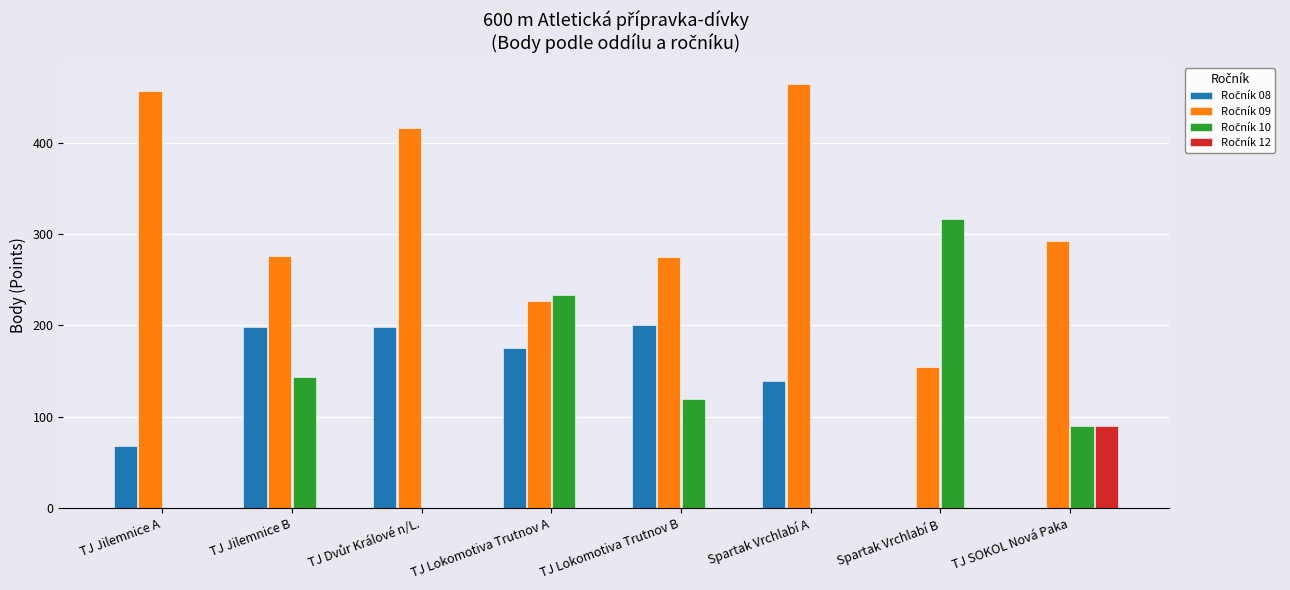

What is the greatest value displayed?

464